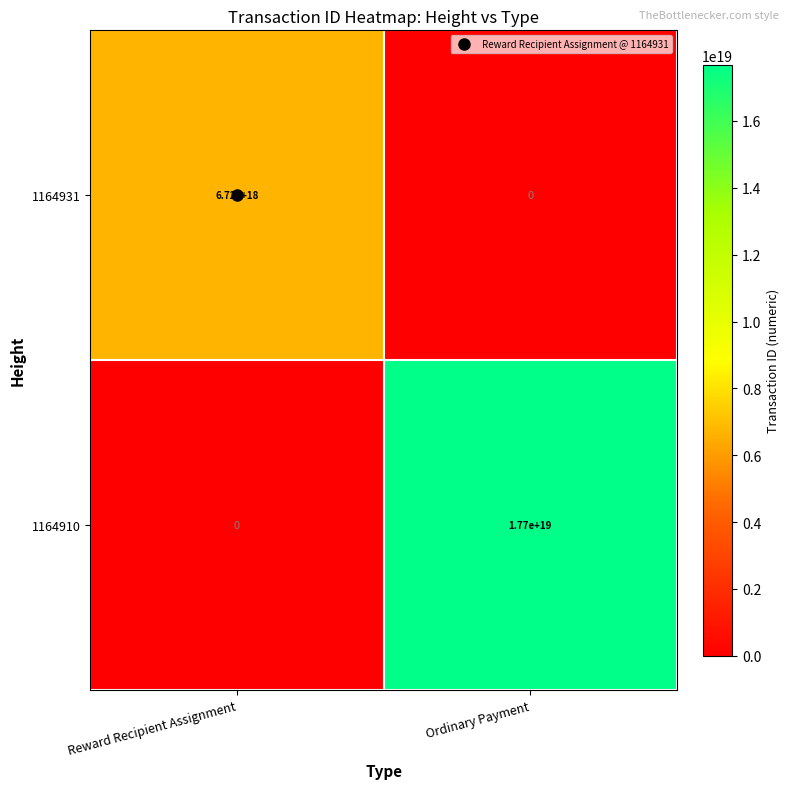

Which category has the highest value across all series?

Ordinary Payment